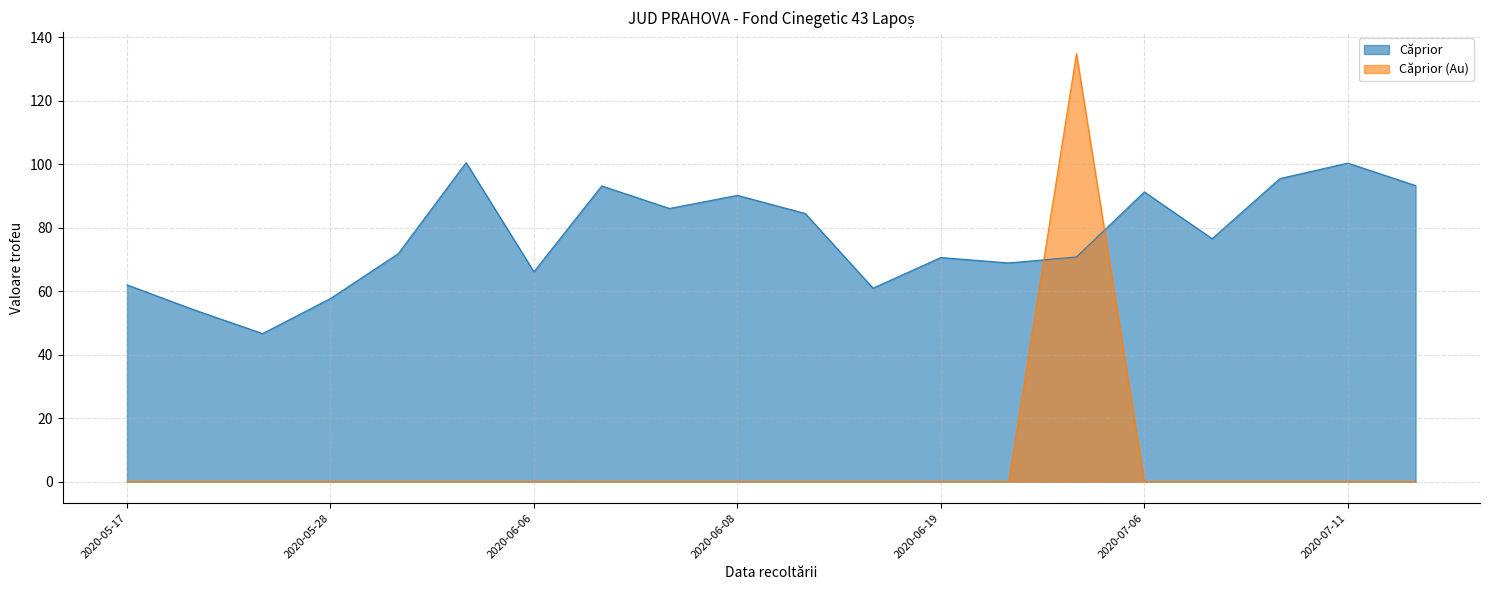

Which series ends up on top after the final intersection of Căprior and Căprior (Au)?

Căprior